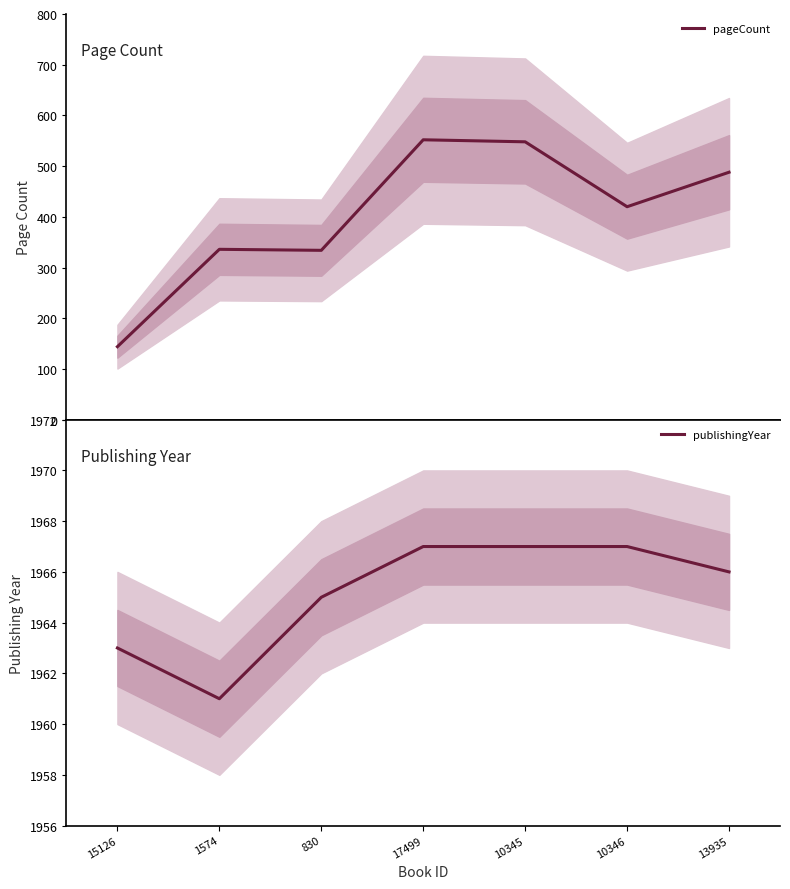

The publishingYear series shows 1963 at 15126. True or false?

True